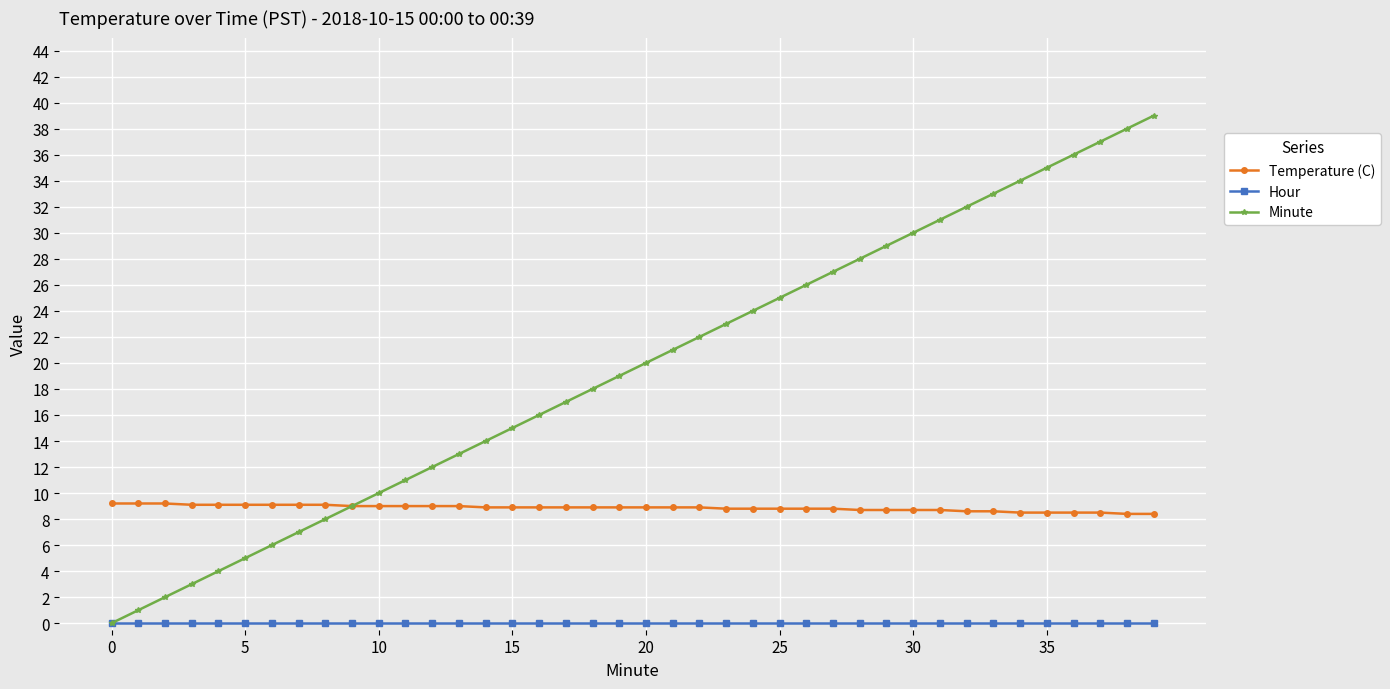

Does the chart have visible grid lines?

Yes